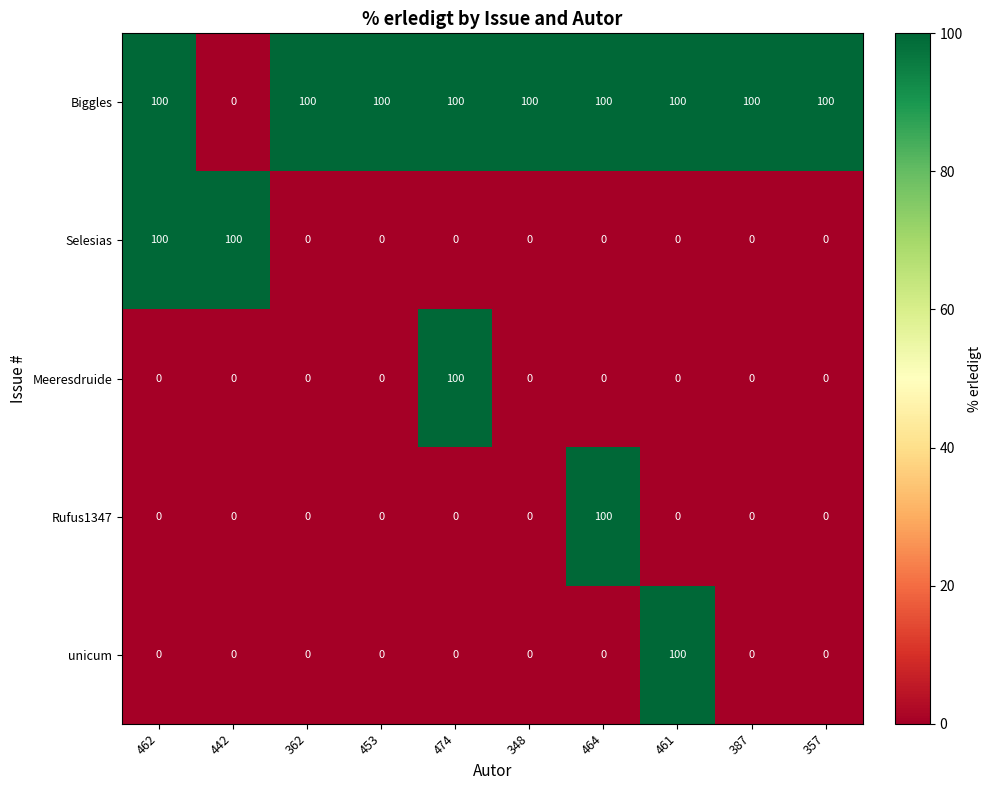

The value of Biggles at 357 is 100. True or false?

True